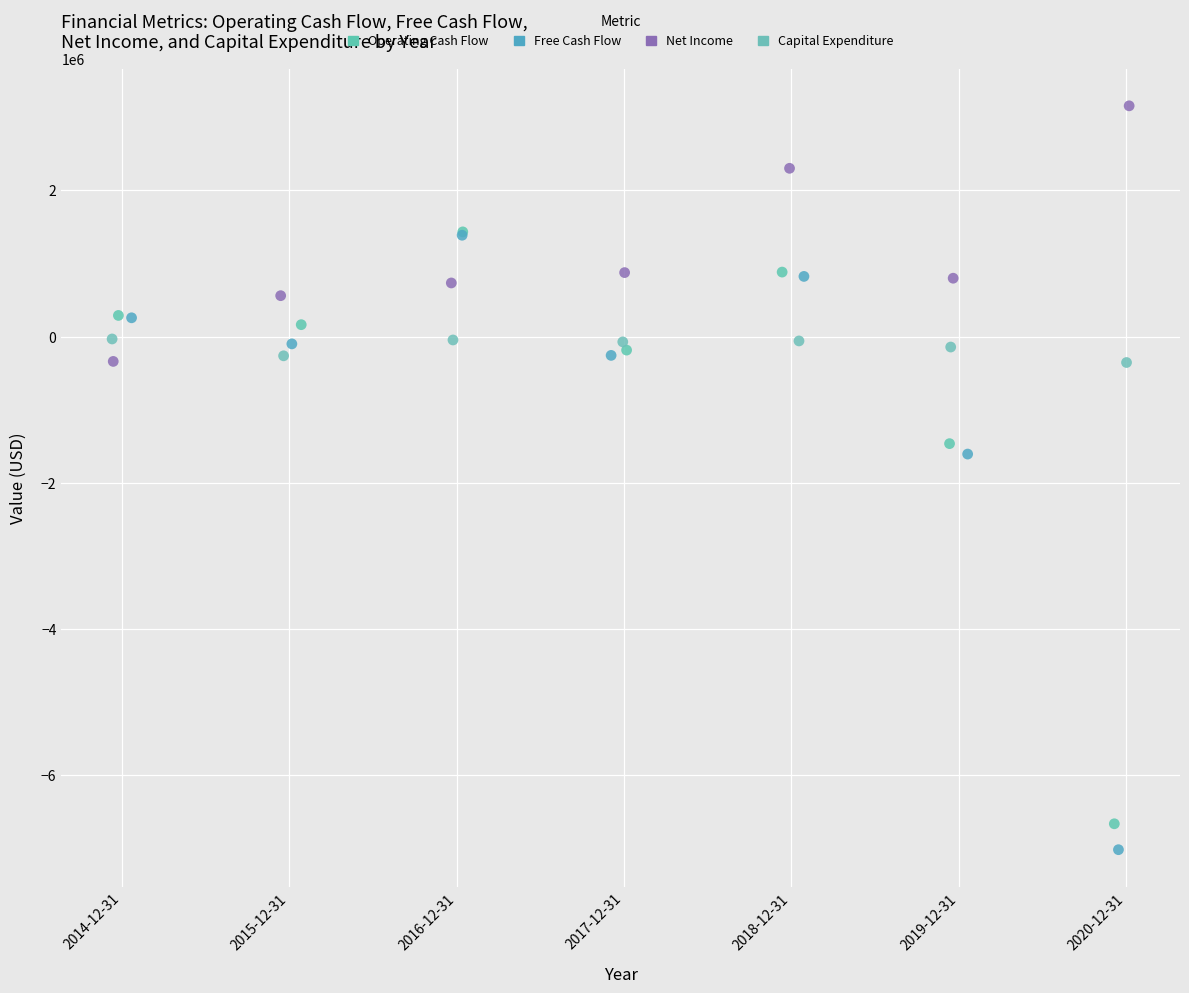

Which series reaches the maximum Y coordinate?

Net Income